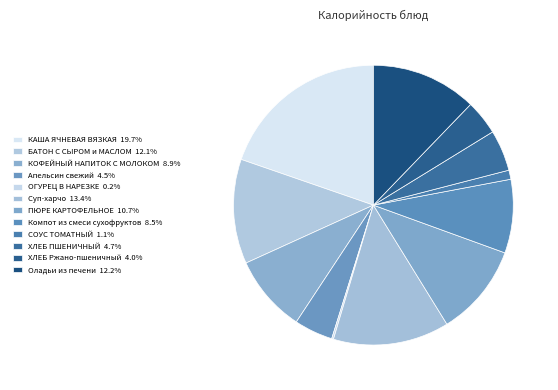

To the nearest percent, what is the average slice percentage?

8%